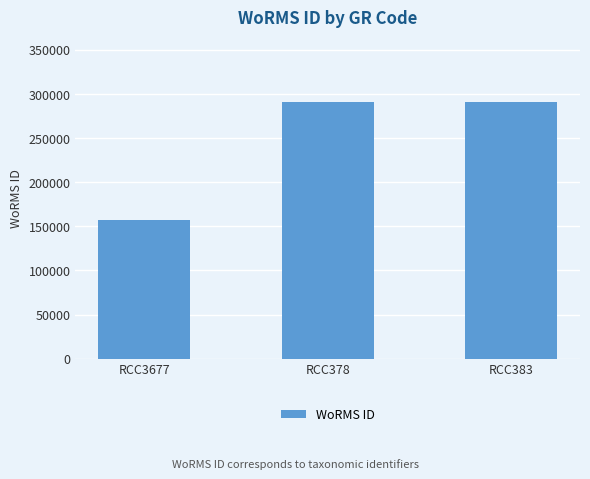

Which label corresponds to the smallest value in the chart?

RCC3677